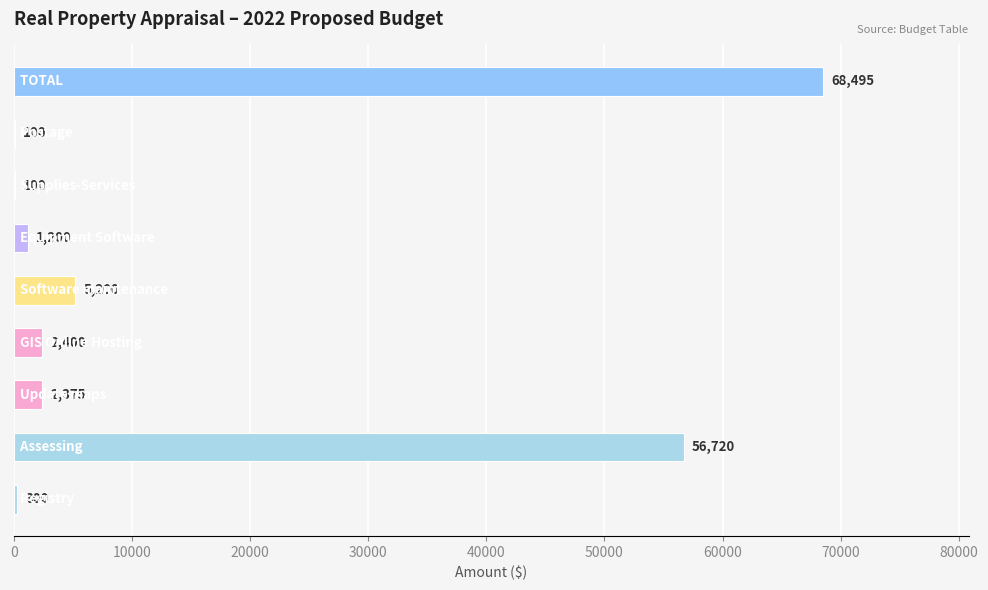

What is the maximum value shown in the chart?

68495